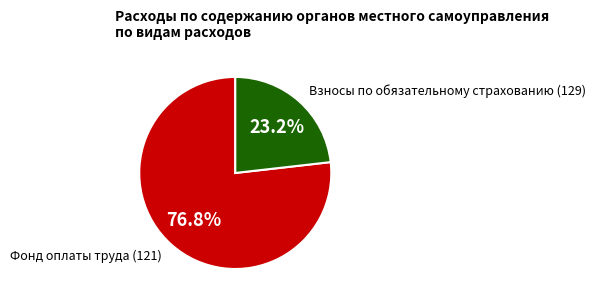

What is the total percentage of Взносы по обязательному страхованию (129) and Фонд оплаты труда (121)?

100.0%